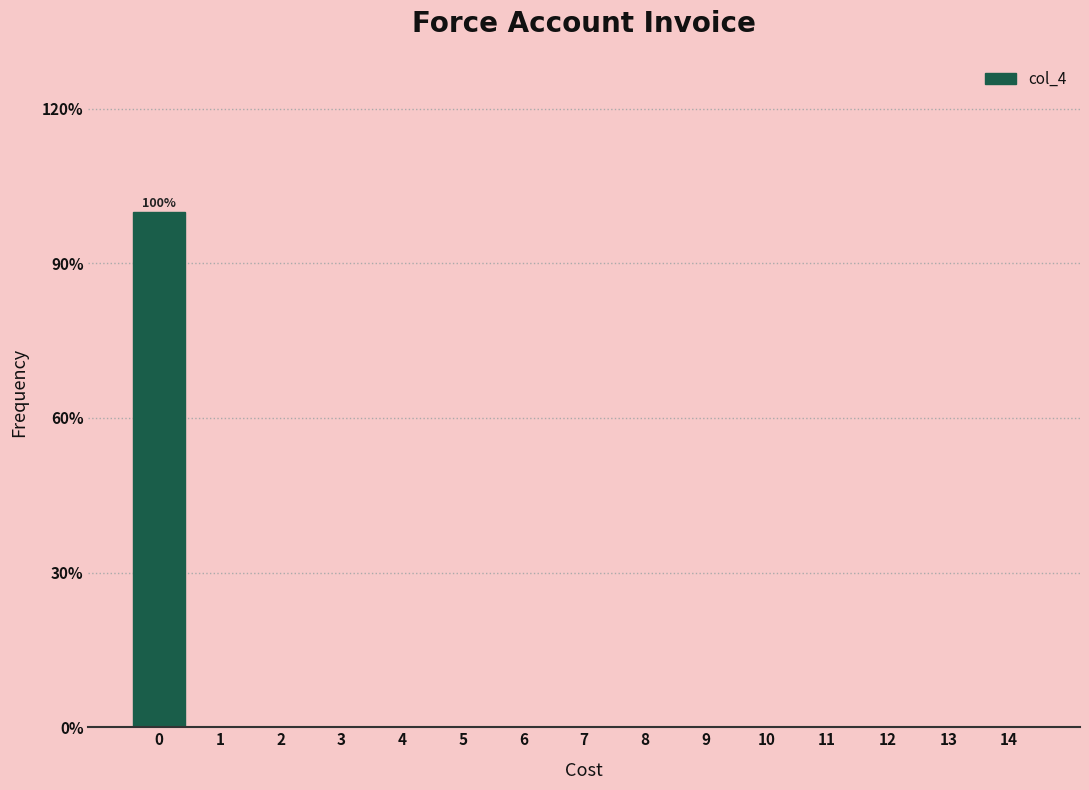

Reading right to left, what are all the values shown in this chart?

14=0	13=0	12=0	11=0	10=0	9=0	8=0	7=0	6=0	5=0	4=0	3=0	2=0	1=0	0=100